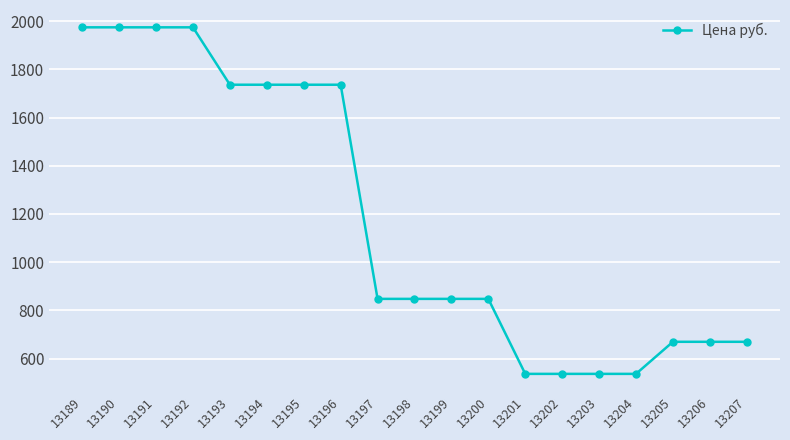

Does the chart have visible grid lines?

Yes